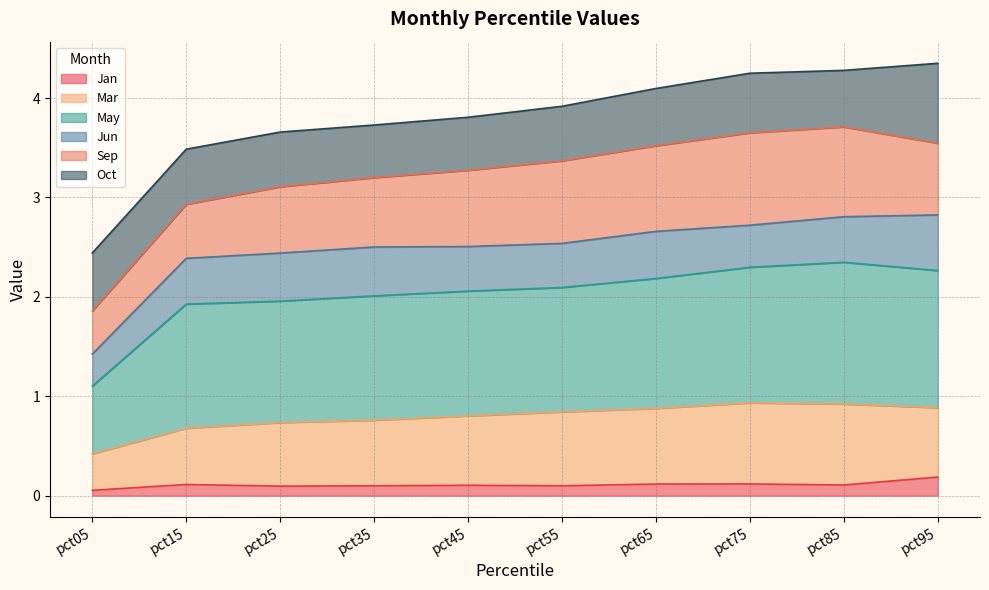

What is the total value across all series at pct65?

4.1